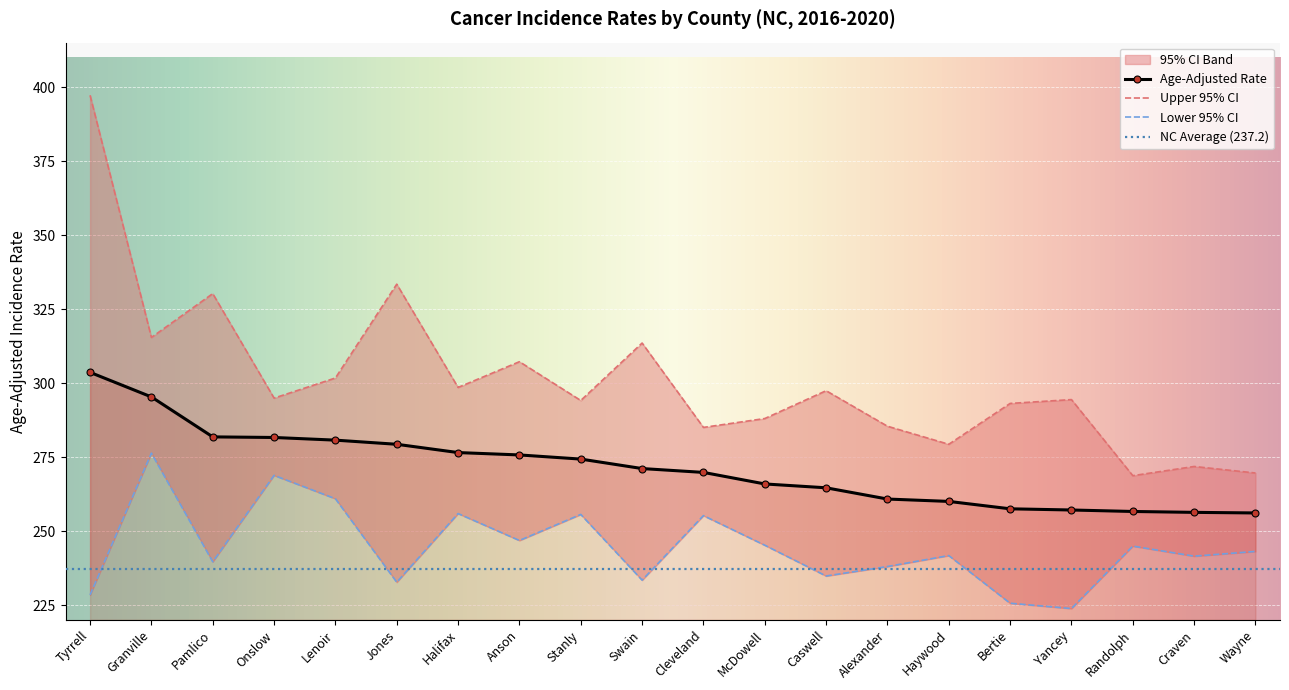

Reading left to right, extract all data points from this chart.

Age-Adjusted Rate: Tyrrell=303.6	Granville=295.3	Pamlico=281.8	Onslow=281.6	Lenoir=280.7	Jones=279.3	Halifax=276.5	Anson=275.7	Stanly=274.3	Swain=271.1	Cleveland=269.8	McDowell=265.9	Caswell=264.6	Alexander=260.8	Haywood=260.0	Bertie=257.5	Yancey=257.1	Randolph=256.6	Craven=256.3	Wayne=256.1
Upper 95% CI: Tyrrell=397.2	Granville=315.4	Pamlico=330.2	Onslow=294.9	Lenoir=301.7	Jones=333.4	Halifax=298.5	Anson=307.2	Stanly=294.1	Swain=313.5	Cleveland=285.0	McDowell=288.0	Caswell=297.4	Alexander=285.4	Haywood=279.3	Bertie=293.1	Yancey=294.4	Randolph=268.7	Craven=271.8	Wayne=269.6
Lower 95% CI: Tyrrell=228.4	Granville=276.3	Pamlico=239.6	Onslow=268.8	Lenoir=260.9	Jones=232.7	Halifax=255.9	Anson=246.8	Stanly=255.6	Swain=233.4	Cleveland=255.2	McDowell=245.2	Caswell=234.8	Alexander=238.0	Haywood=241.7	Bertie=225.6	Yancey=223.8	Randolph=244.9	Craven=241.5	Wayne=243.1